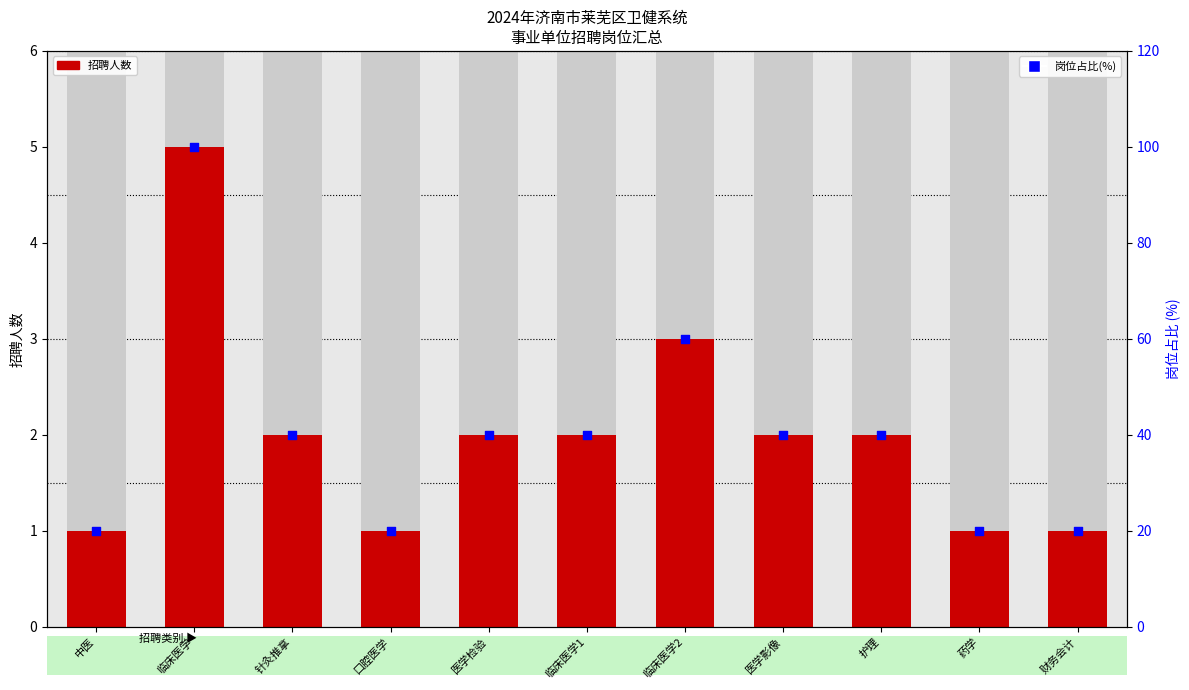

Which series has the largest total across all categories?

岗位占比(%)